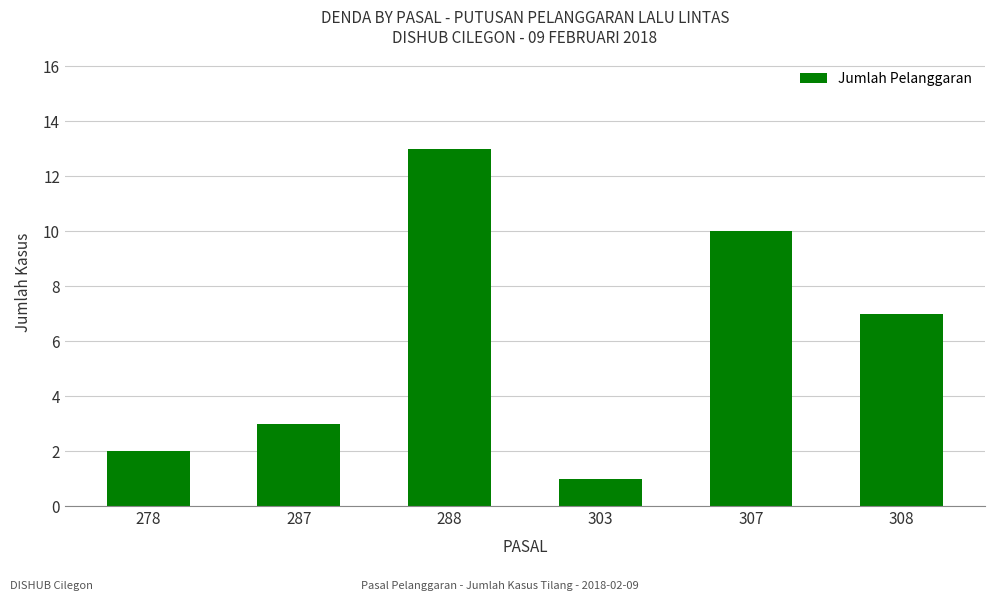

How many values are below 7?

3